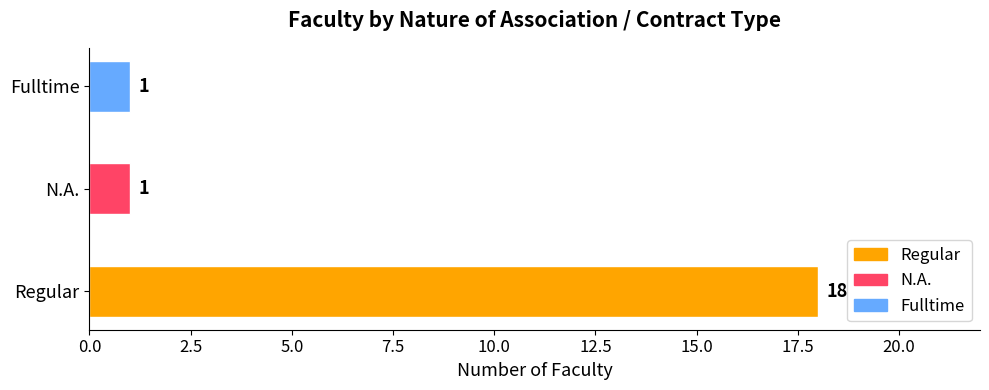

Is it true that the value at Regular is 24?

False